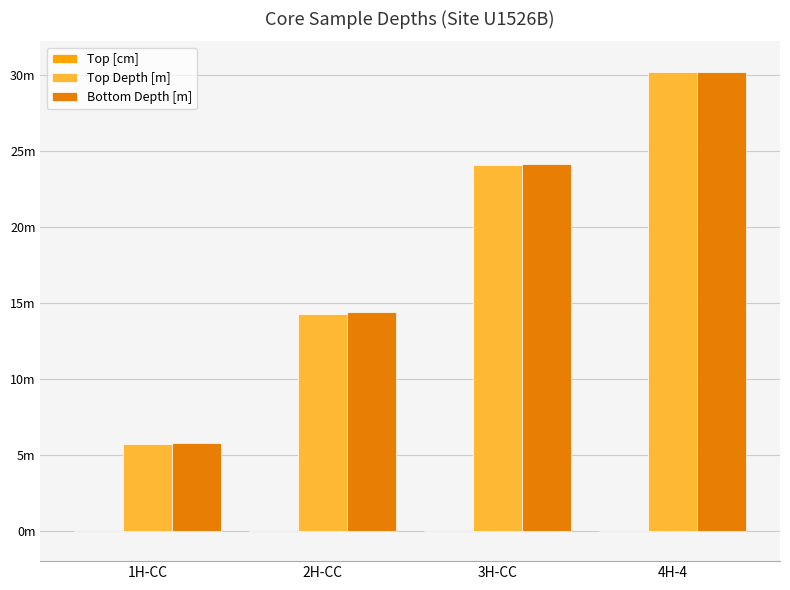

What is the approximate value of Top Depth [m] at 2H-CC?

14.3